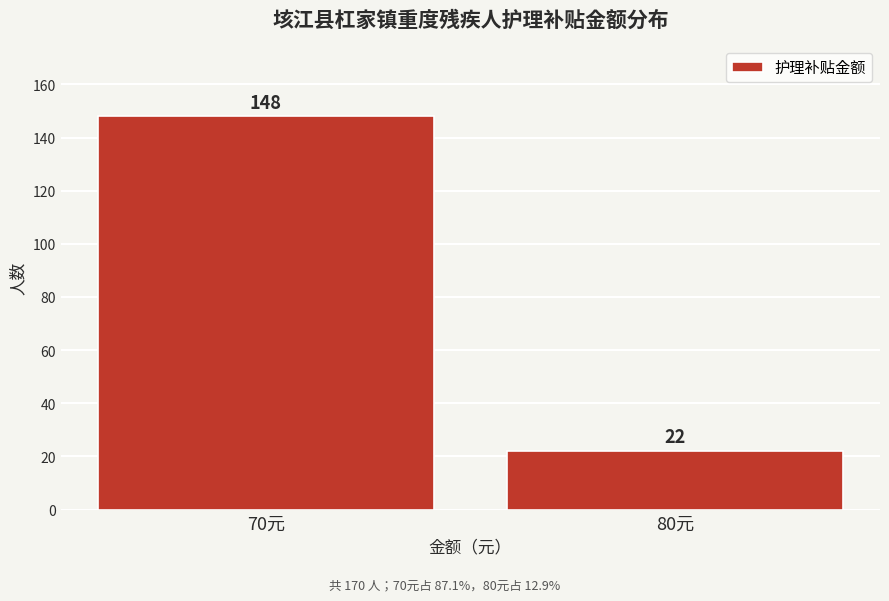

Reading left to right, transcribe all the data shown in this chart.

148	22